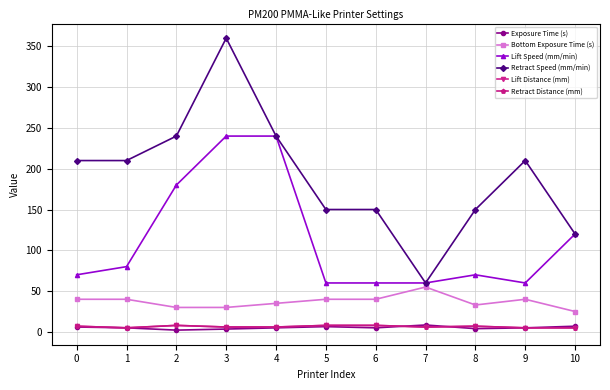

Does the chart have visible grid lines?

Yes